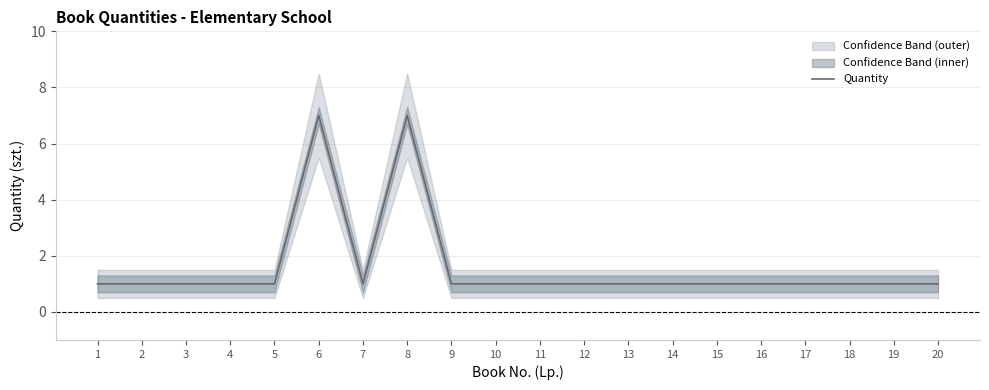

What is the sum of the values at 14 and 6?

8